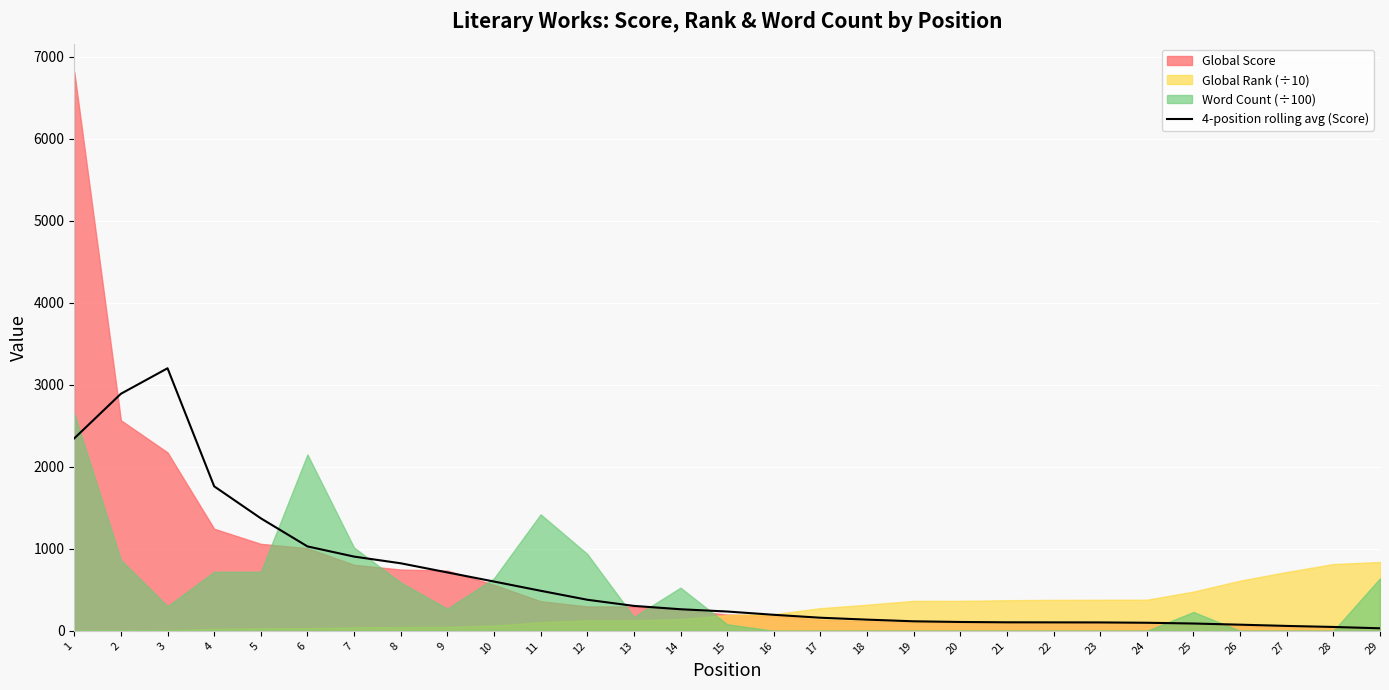

What is the change in value from 16 to 20?

-87.5